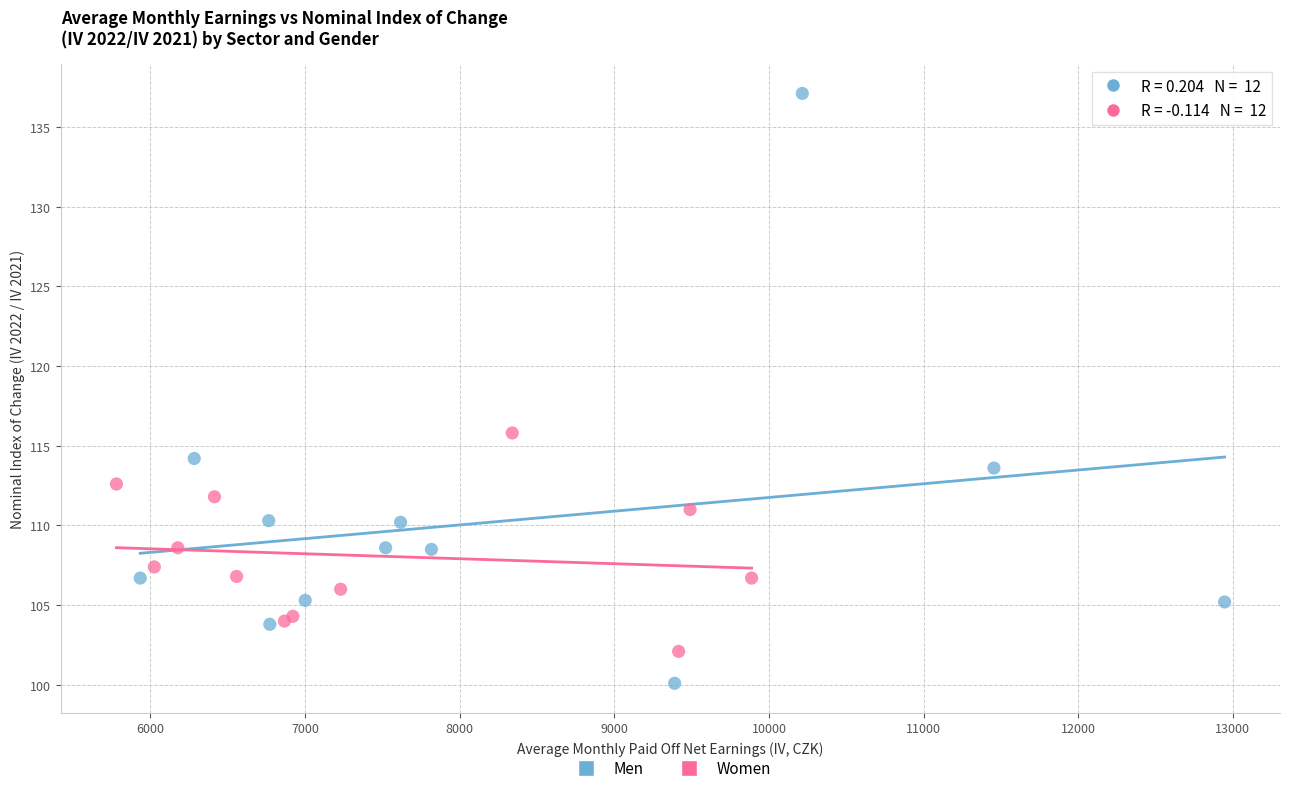

Which series contains the lowest Y value?

Men